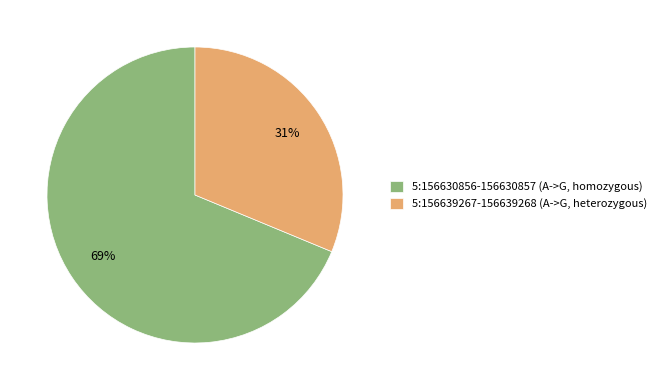

Which slice is the largest?

5:156630856-156630857 (A->G, homozygous)